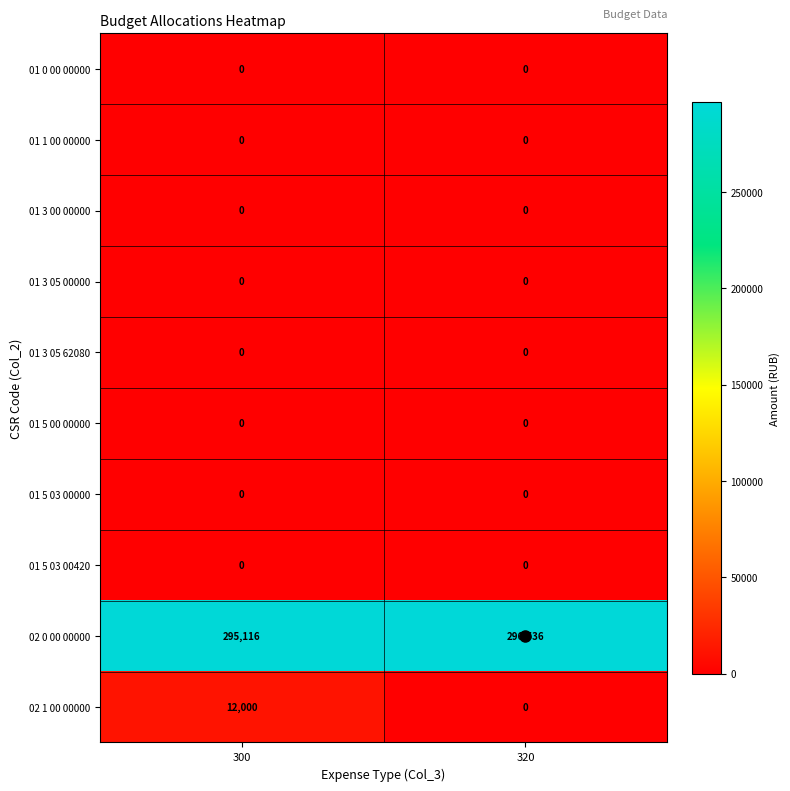

Where is 02 0 00 00000 nearest to the value 295826?

300